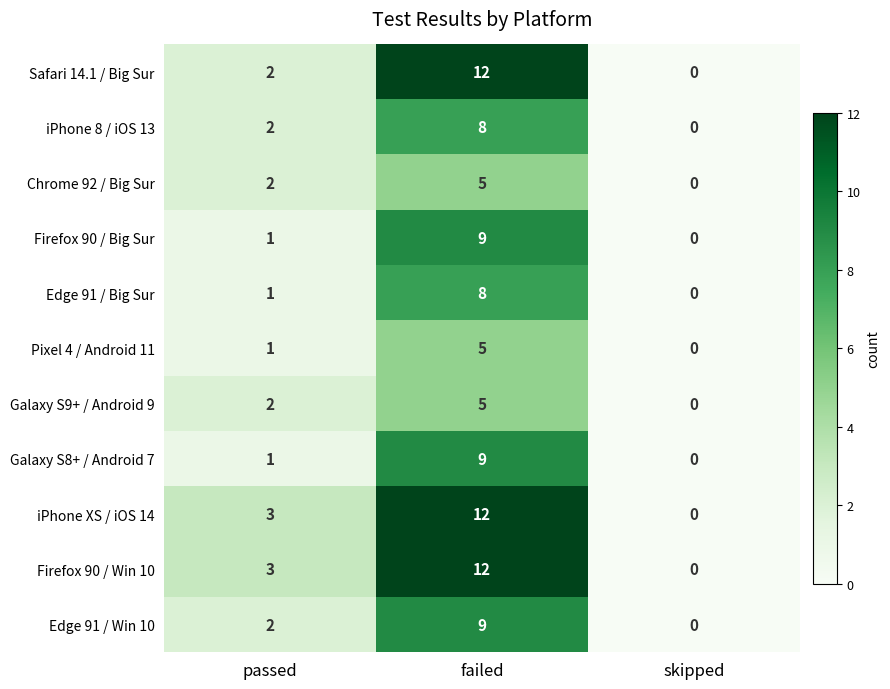

True or false: Safari 14.1 / Big Sur has a value of 12 at failed.

True